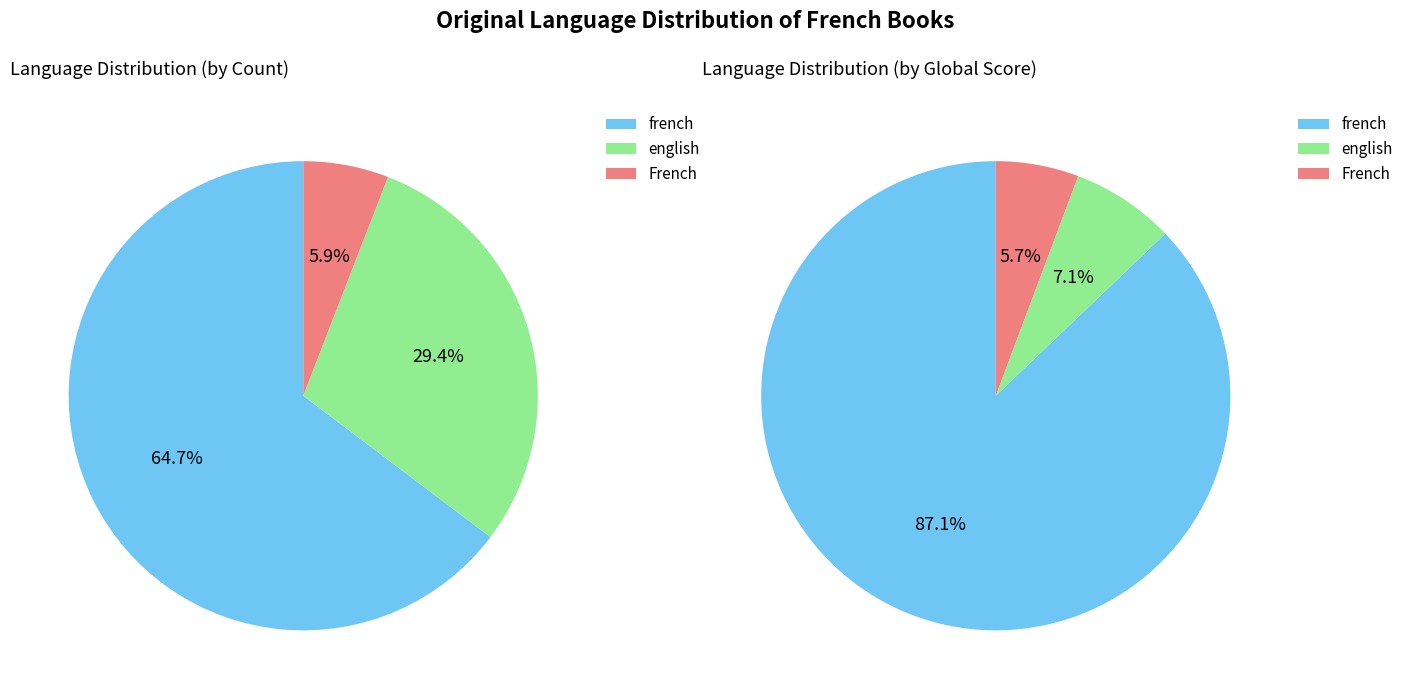

True or false: french accounts for 65% of the total.

True